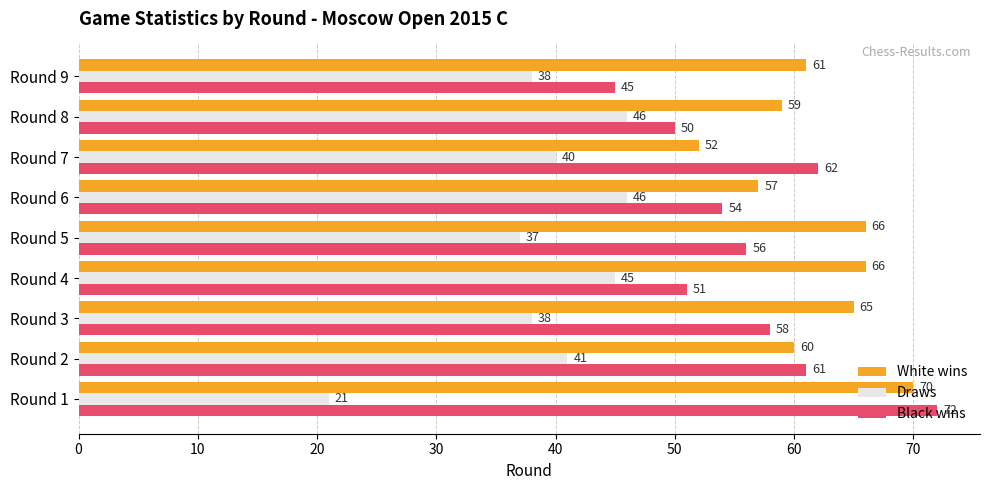

What is the minimum value for White wins?

52